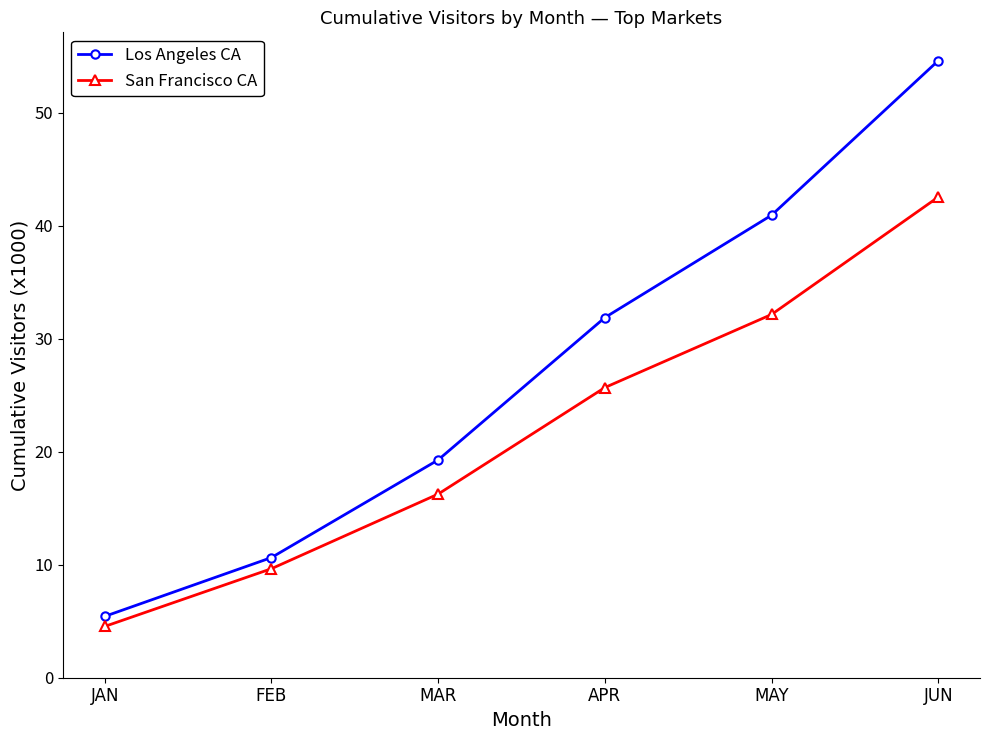

Is the value of San Francisco CA at JAN greater than the value of Los Angeles CA at APR?

No